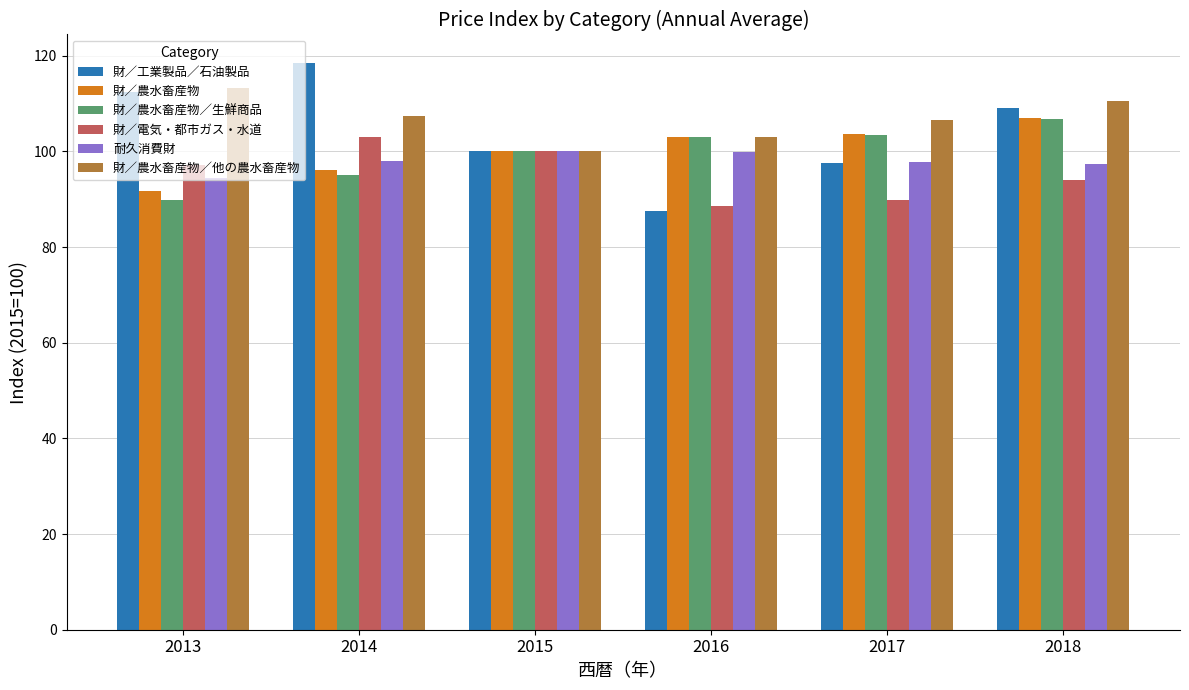

What is the sum of all 財／農水畜産物 values?

601.5